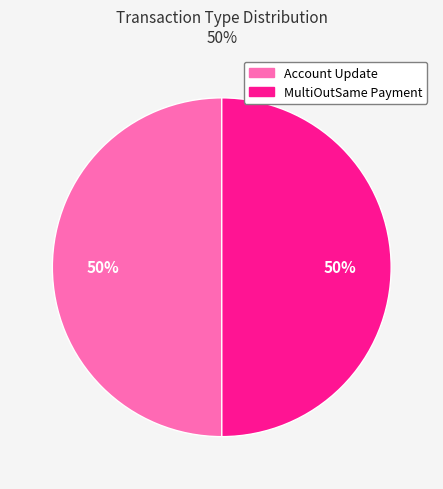

How many slices are in this pie chart?

2